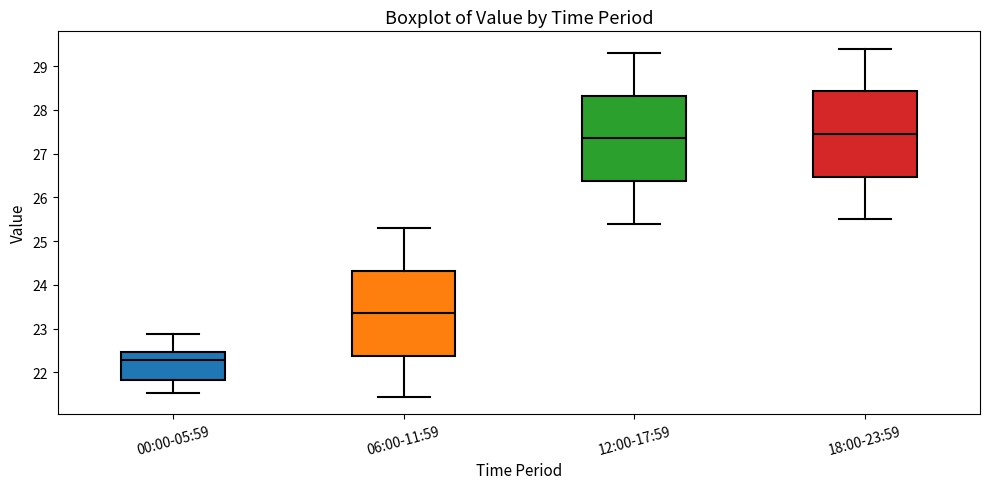

Where is the lower edge of the box for 18:00-23:59 on the y-axis? The values are not printed on the chart, so give them approximately, as read against the axis.

26.5